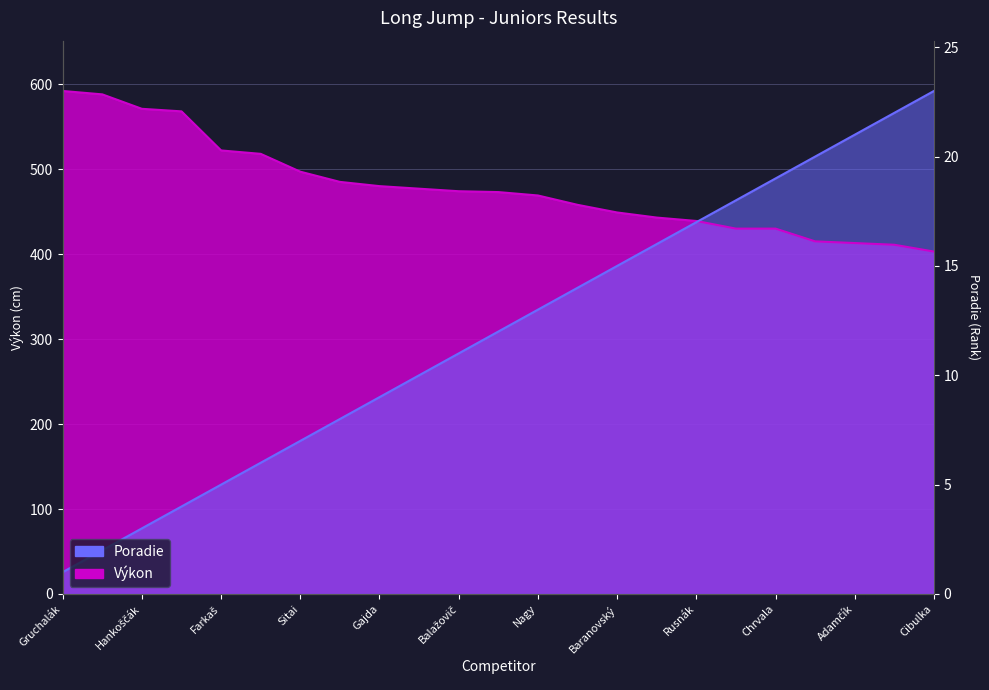

What is the value of the Výkon point at the 11th from the left?

474.0